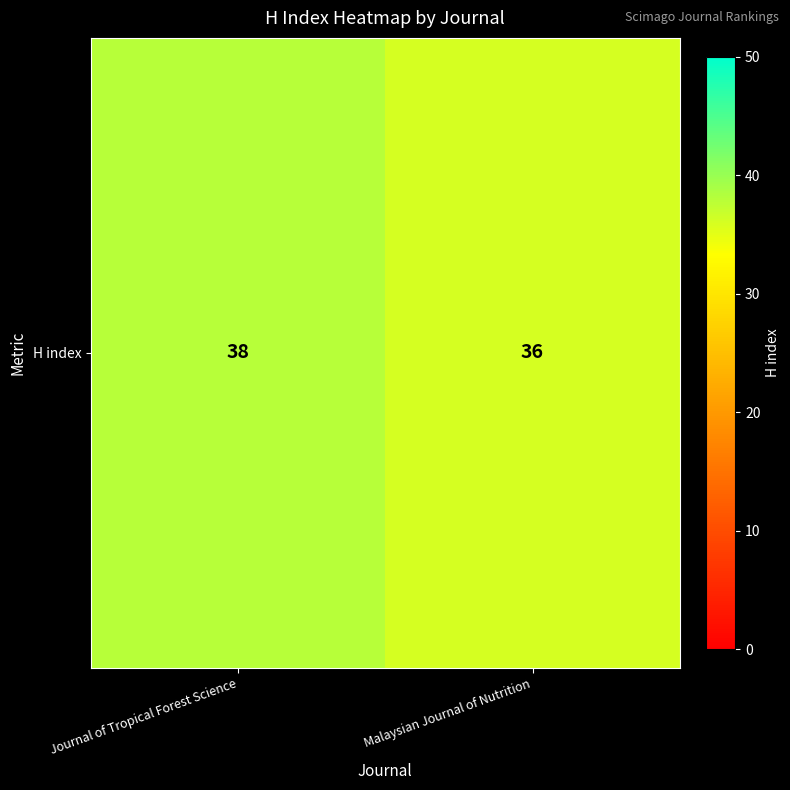

True or false: the data shows 62 at Journal of Tropical Forest Science.

False